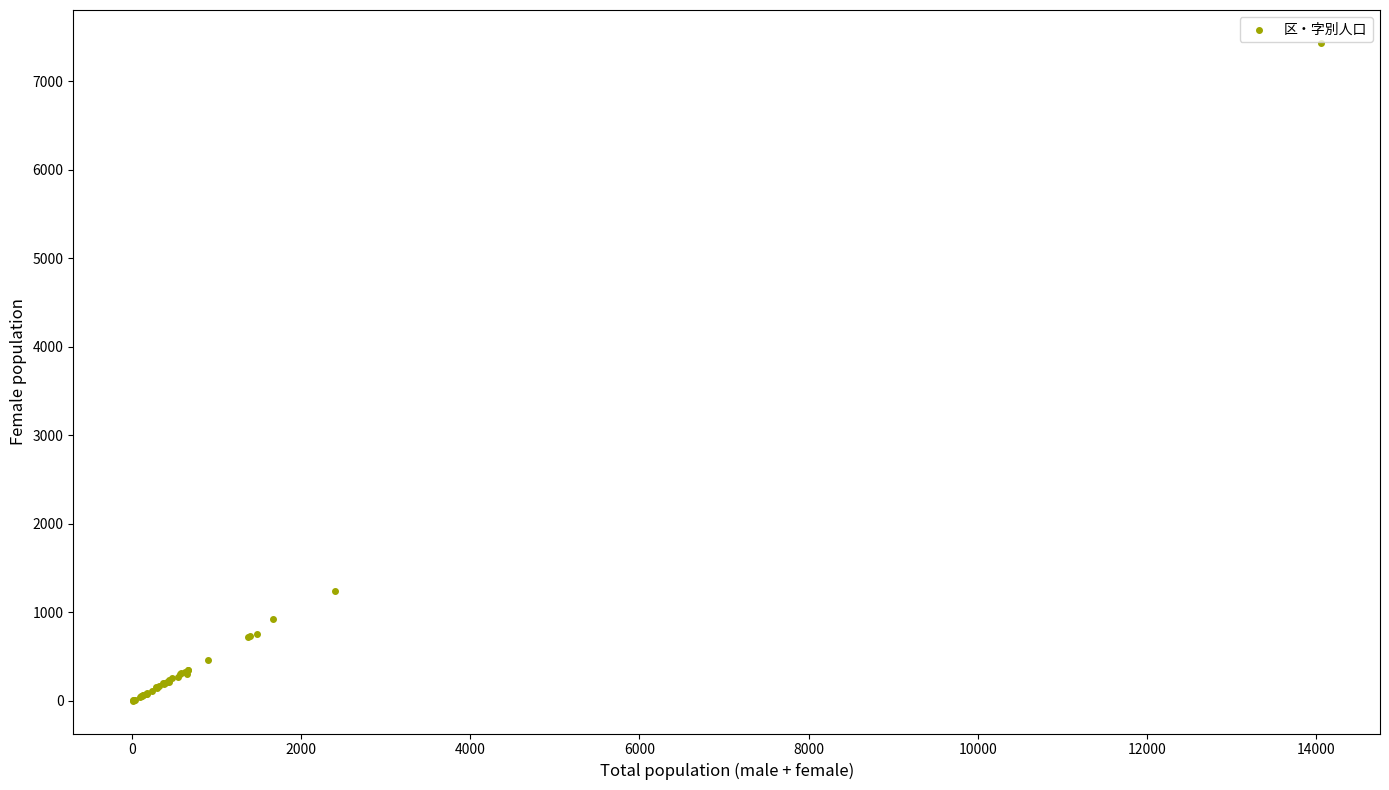

What Y value in the scatter plot is closest to 3718?

1247